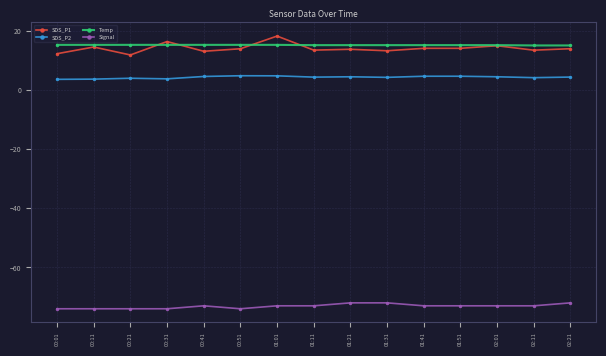

How many categories are shown in the chart?

15